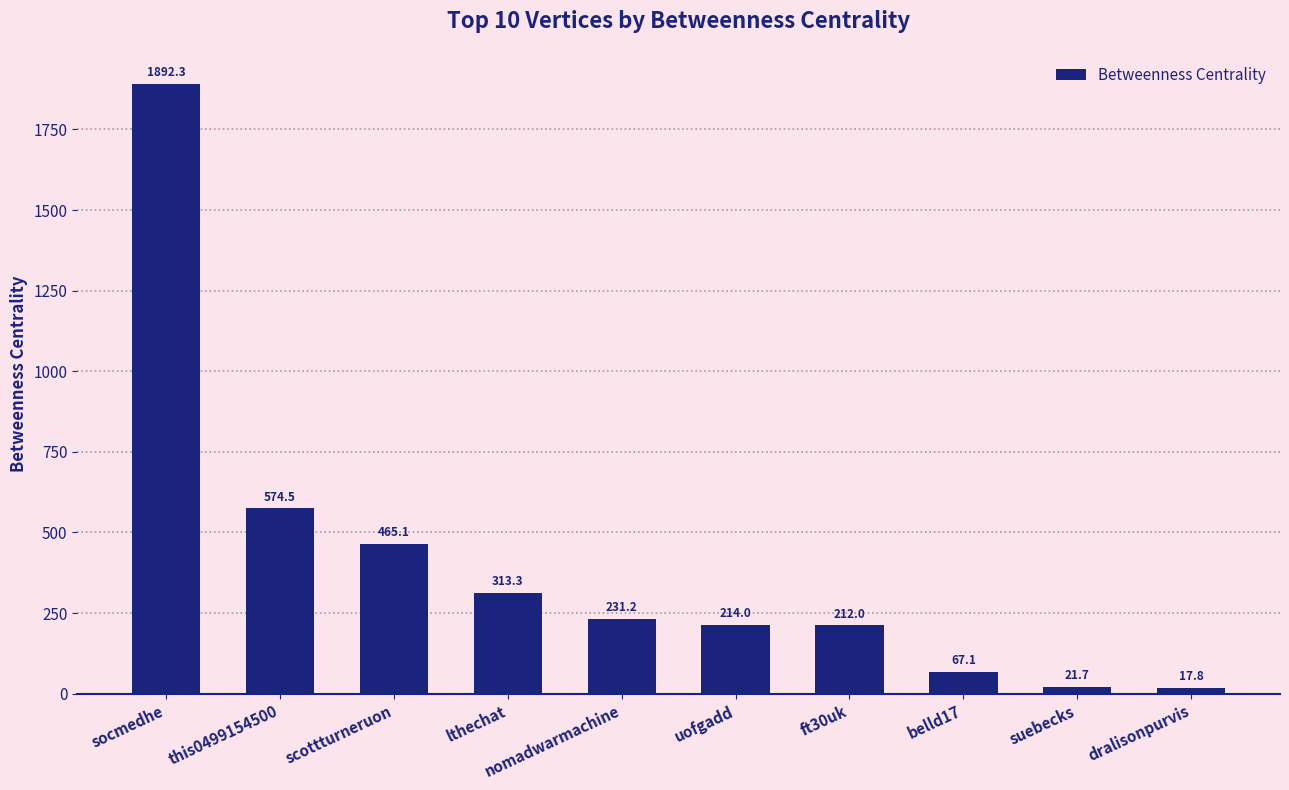

What is the label of the 8th bar from the right?

scottturneruon